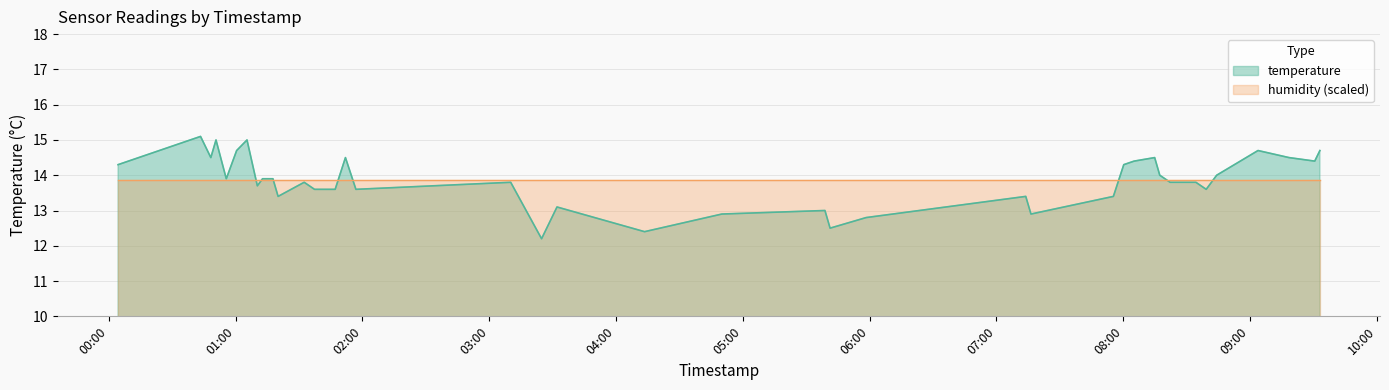

What position from the left is 2023-05-07T00:50:43?

4